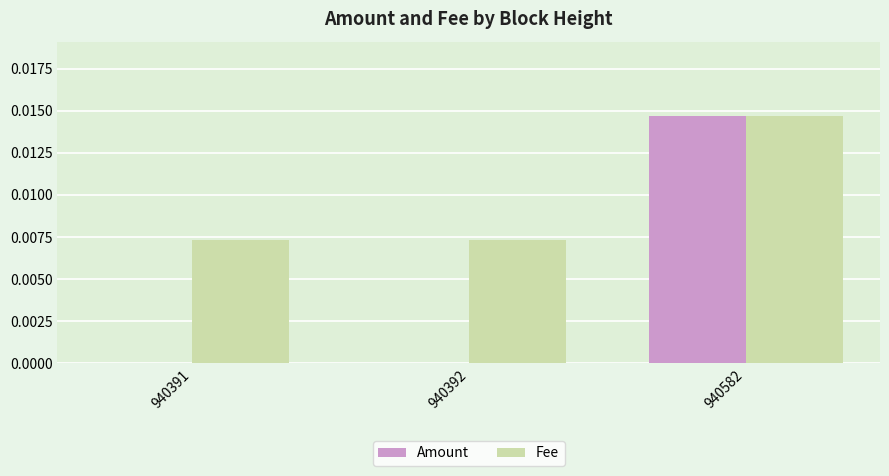

Is the value of Fee at 940582 greater than the value of Amount at 940391?

Yes